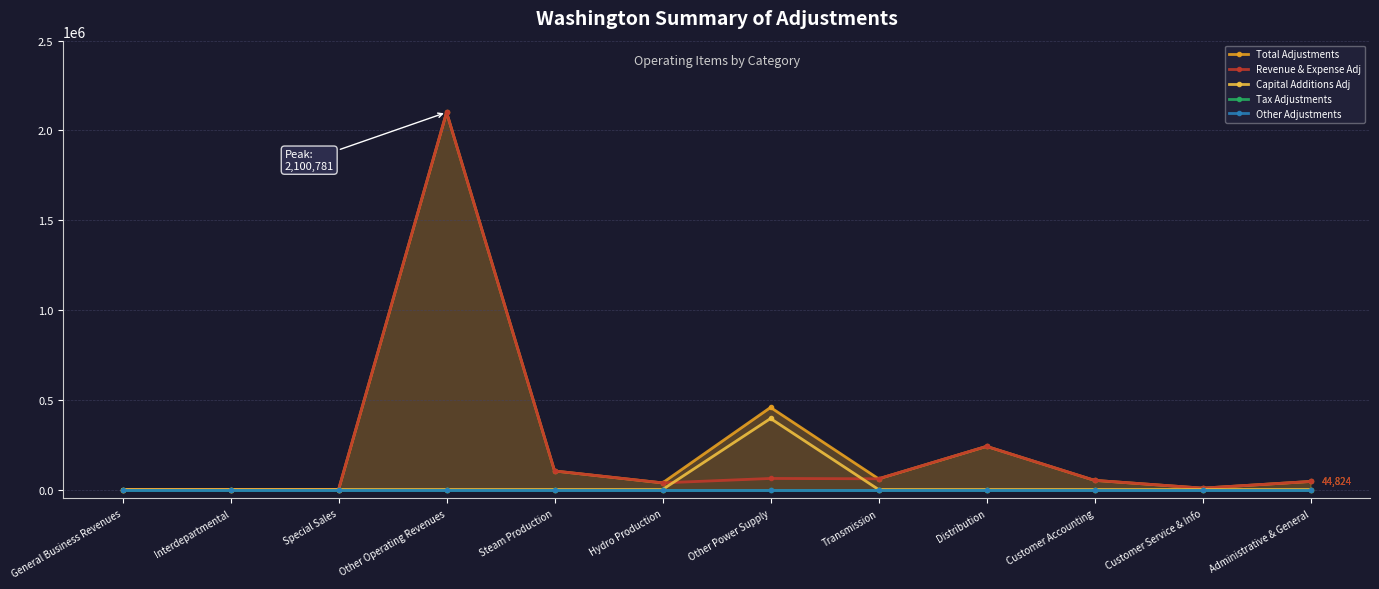

What is the difference between the highest and lowest values at Other Power Supply?

457168.9